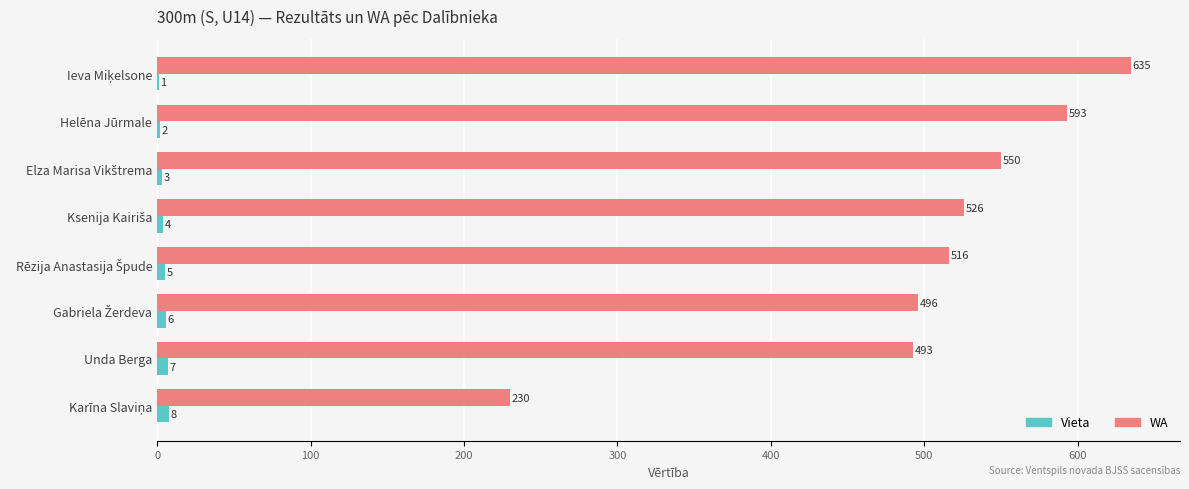

What is the highest value of the WA series?

635